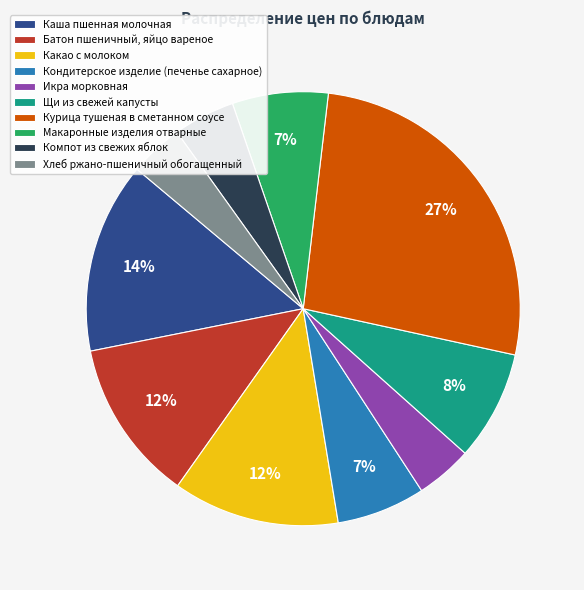

To the nearest percent, what is the difference between the largest and smallest slice percentages?

23%